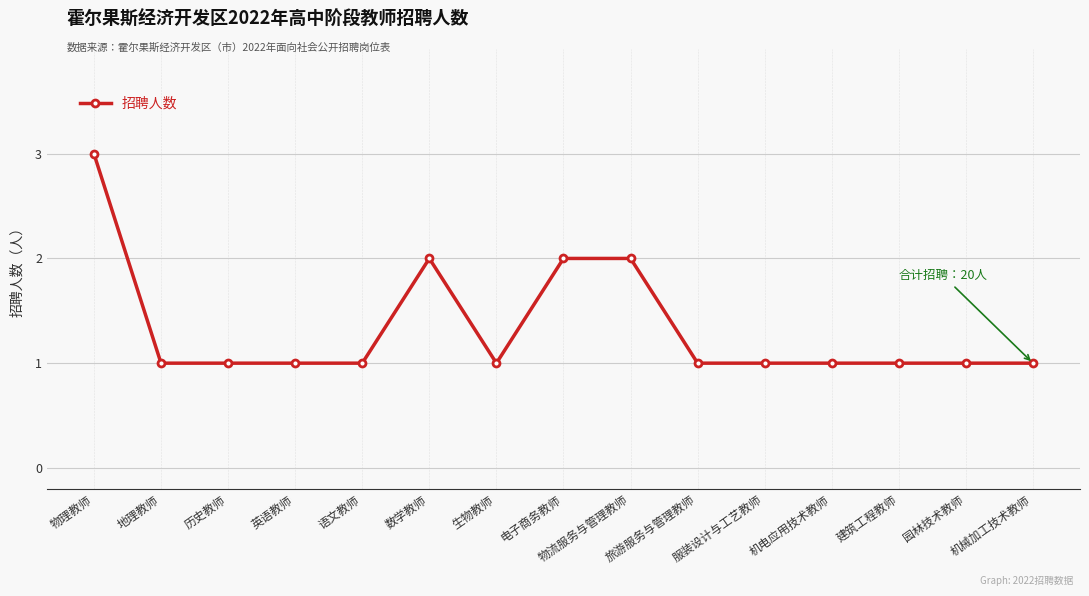

What is the difference between the maximum and second lowest values?

2